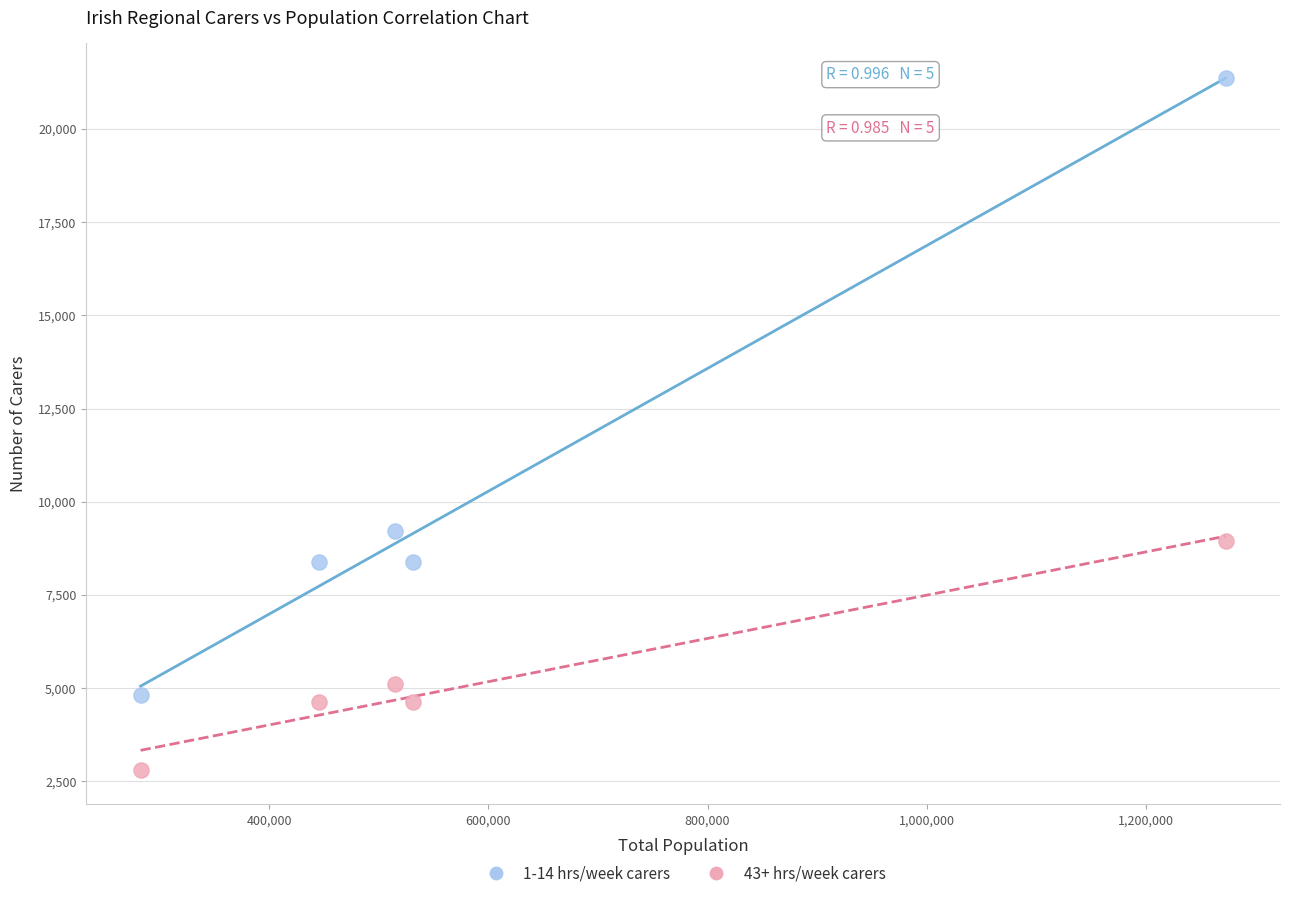

Which series reaches the minimum Y coordinate?

43+ hrs/week carers